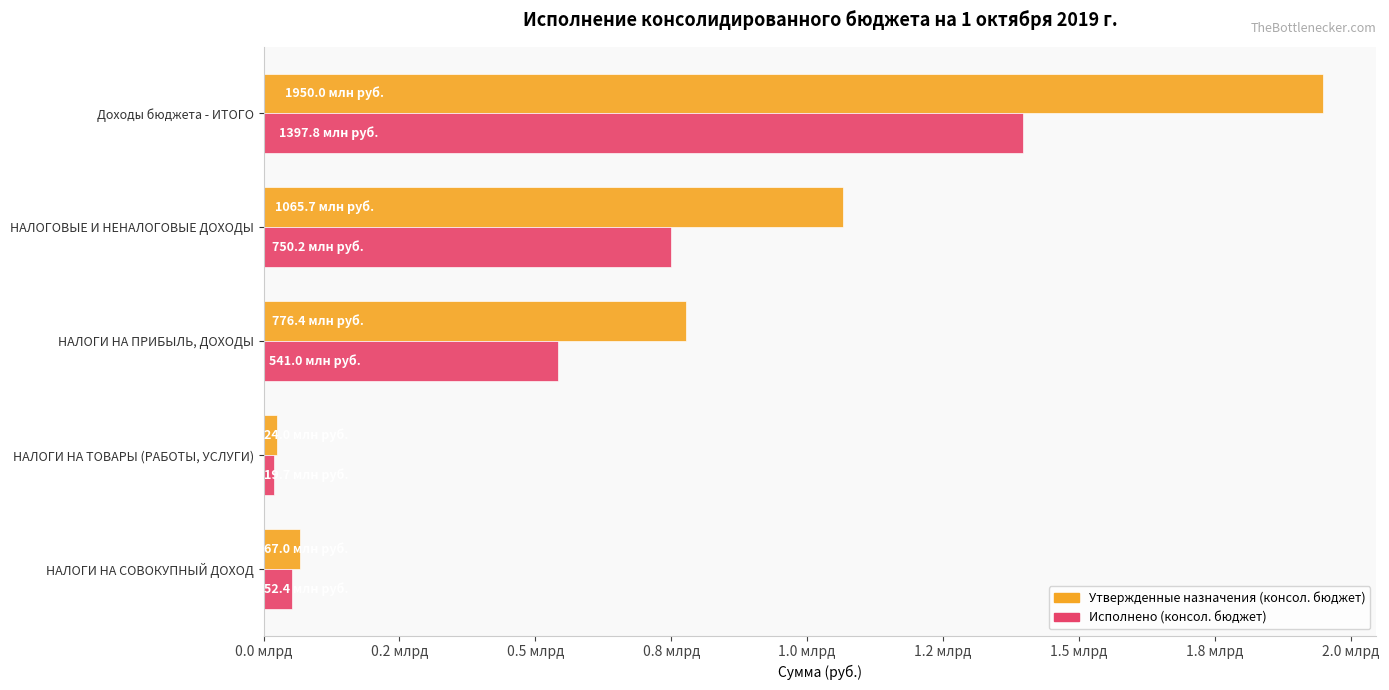

What are all the series names shown in the legend?

Утвержденные назначения (консол. бюджет), Исполнено (консол. бюджет)